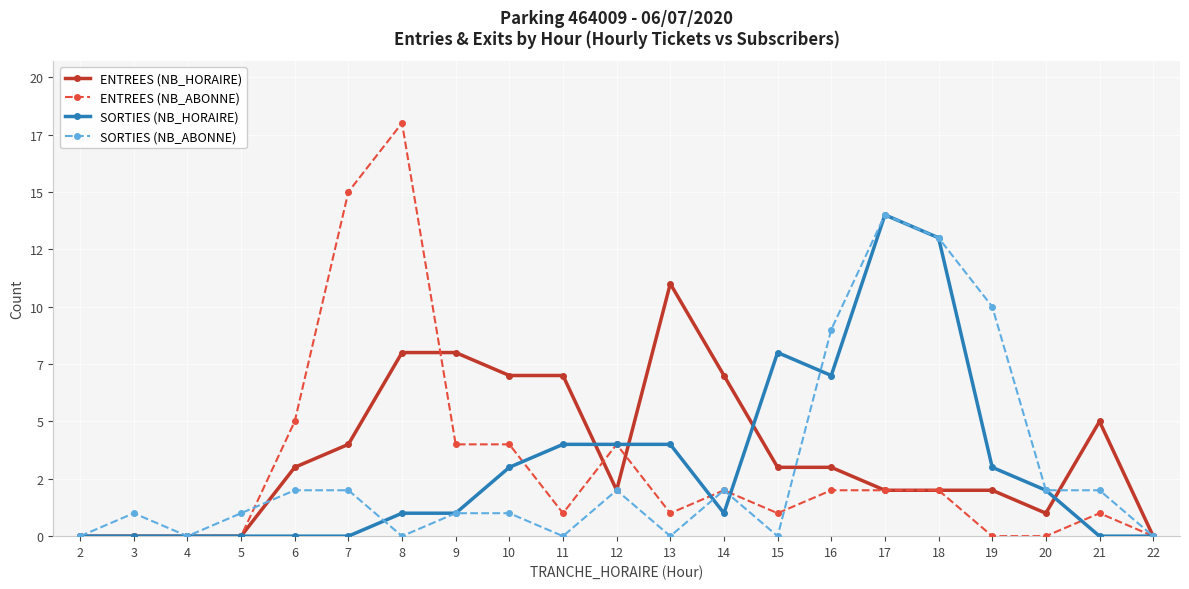

Which series has the largest total across all categories?

ENTREES (NB_HORAIRE)